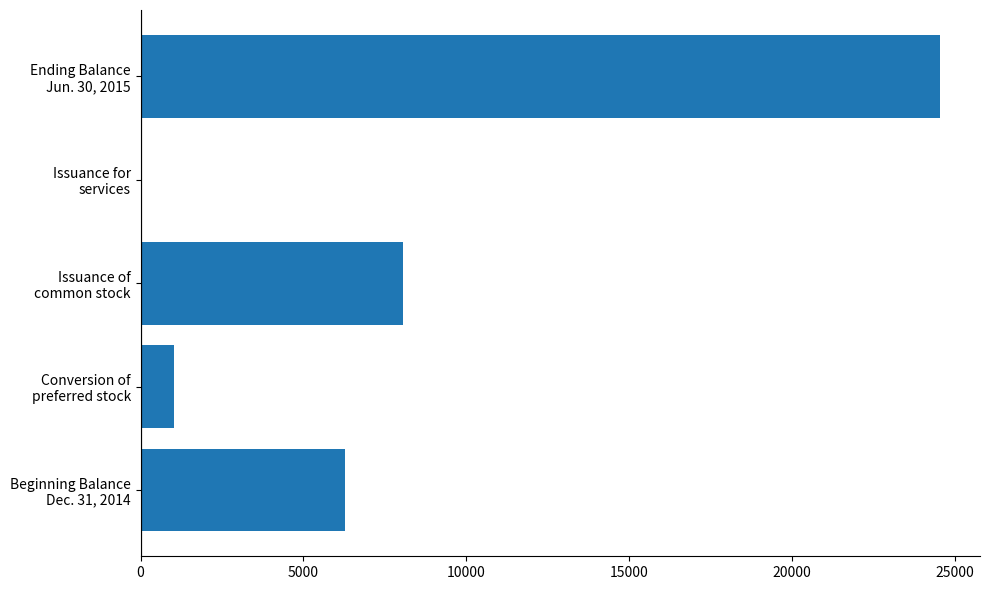

What is the sum of all values?

39904